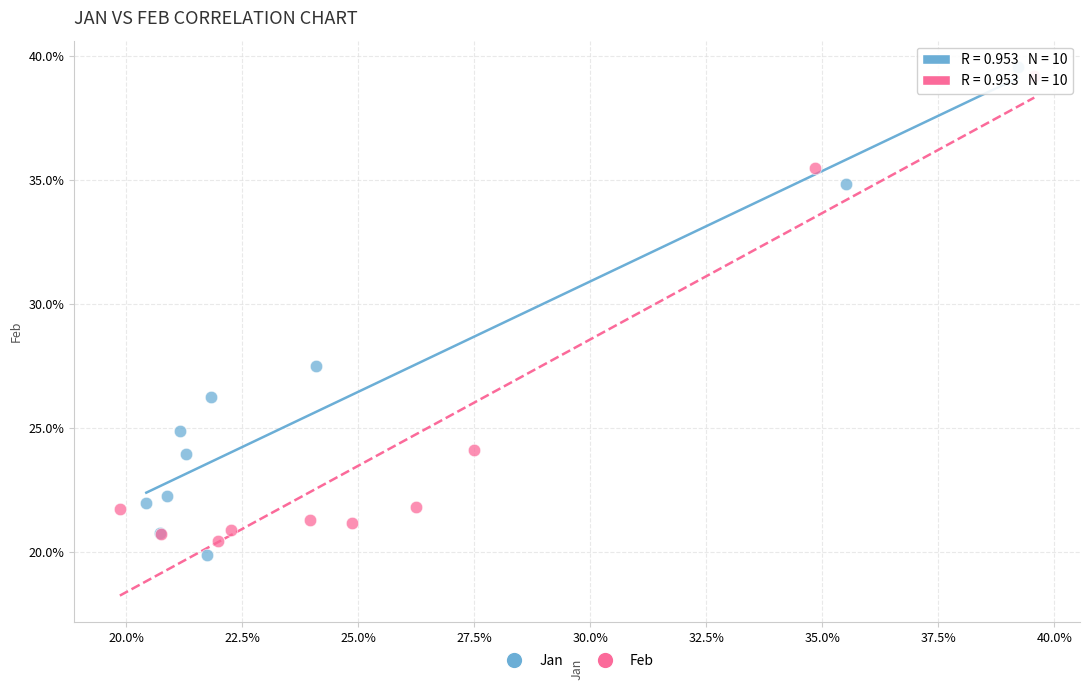

What are all the series names shown in the legend?

Jan, Feb